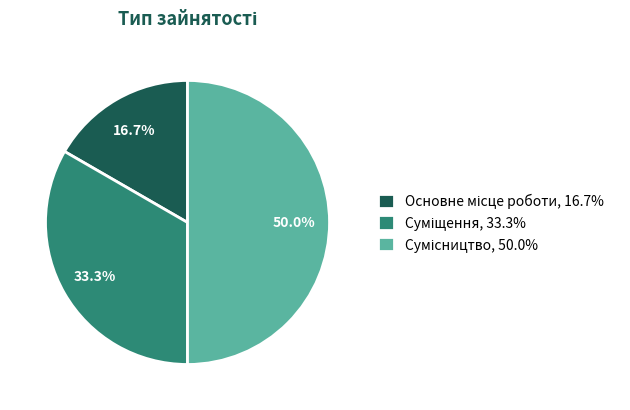

How many slices are in this pie chart?

3